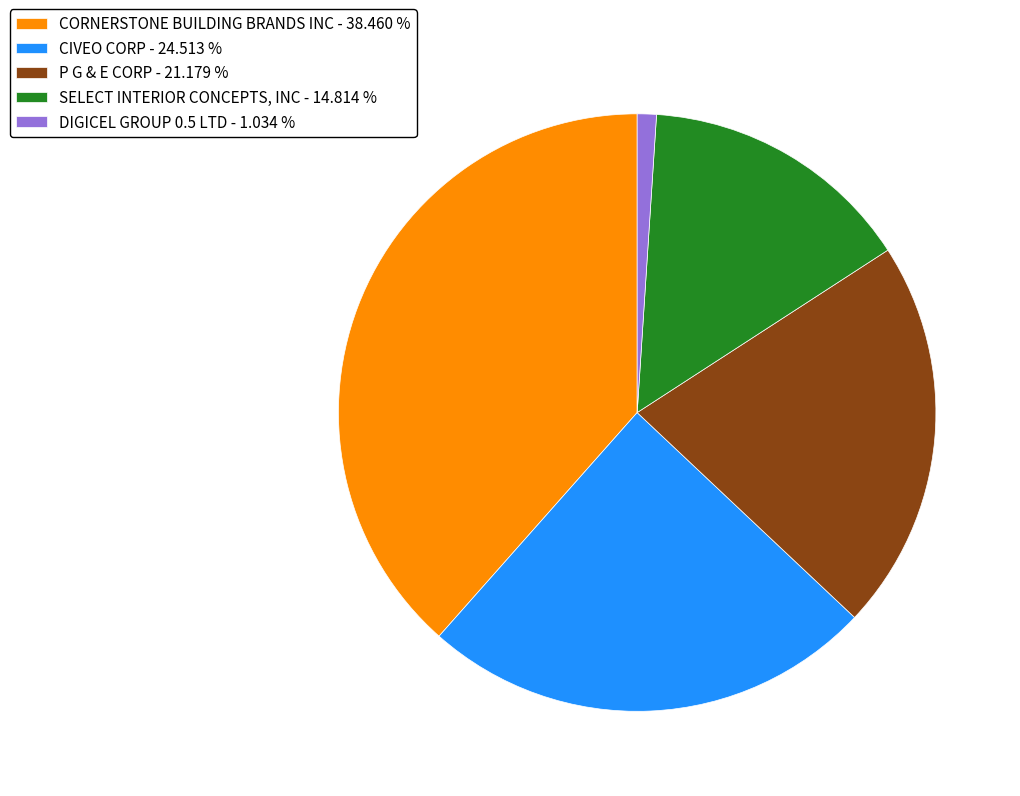

What is the largest slice in the pie chart?

CORNERSTONE BUILDING BRANDS INC